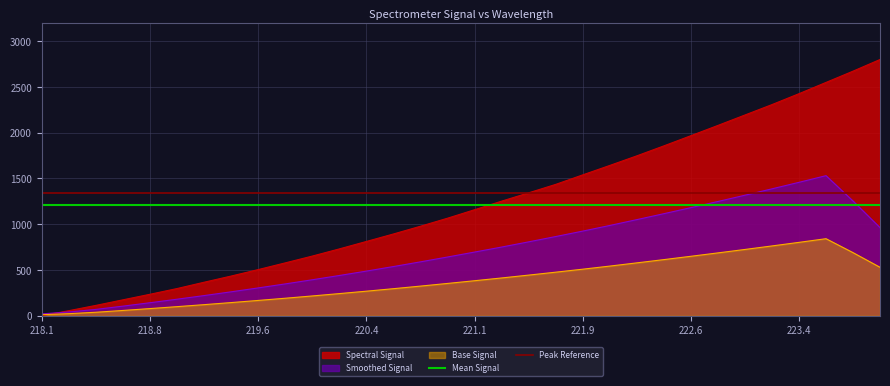

What is the minimum value for Mean Signal?

1214.4